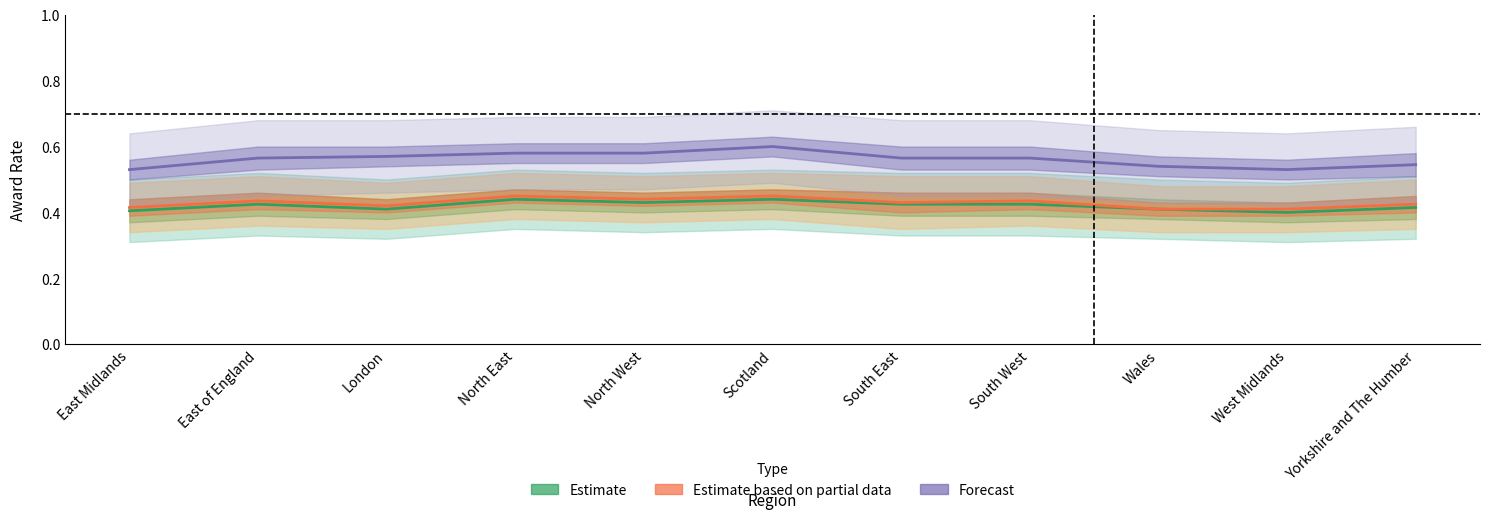

What is the maximum value for Estimate based on partial data?

0.5